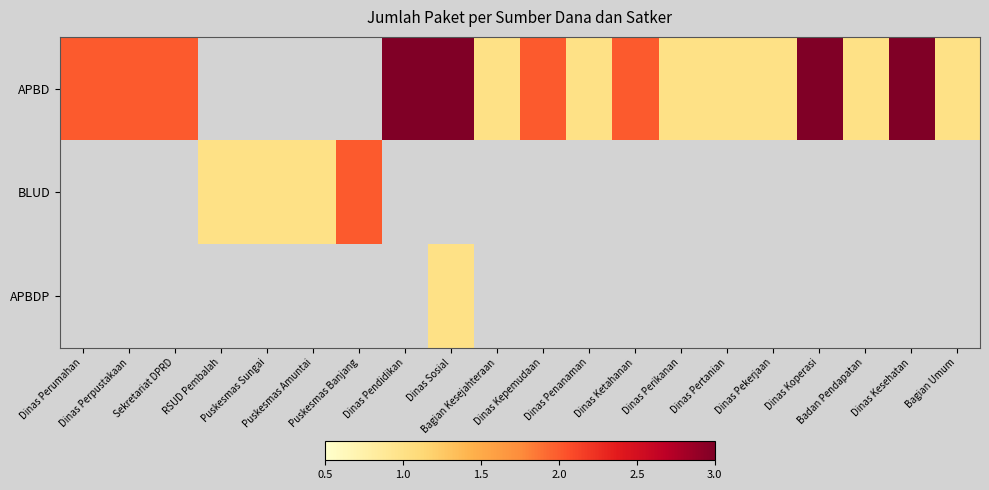

At Dinas Pendidikan, list the series in order from smallest to largest.

APBD, BLUD, APBDP